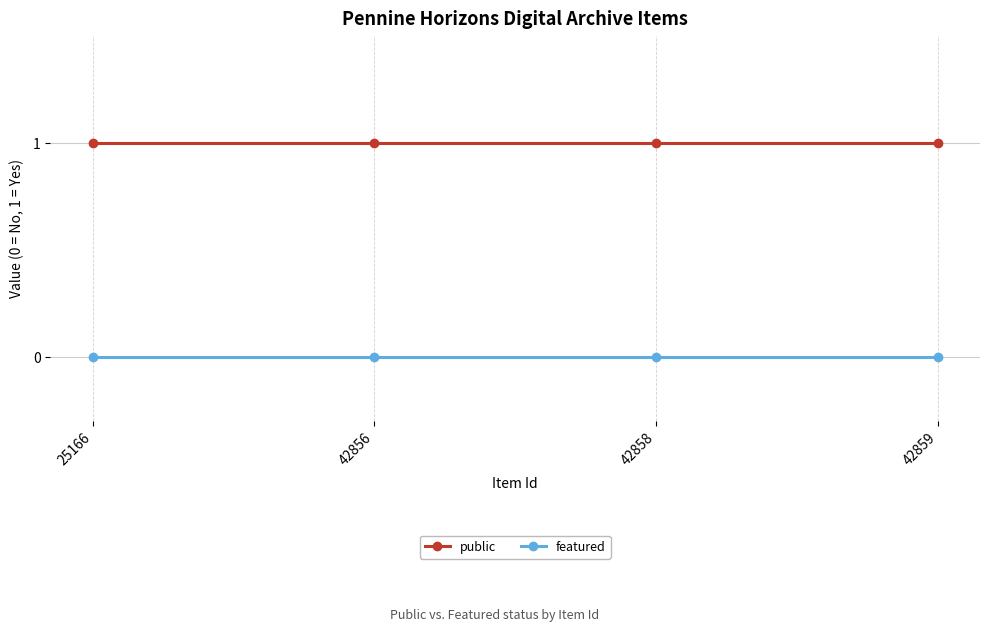

Read the public value at 42859.

1